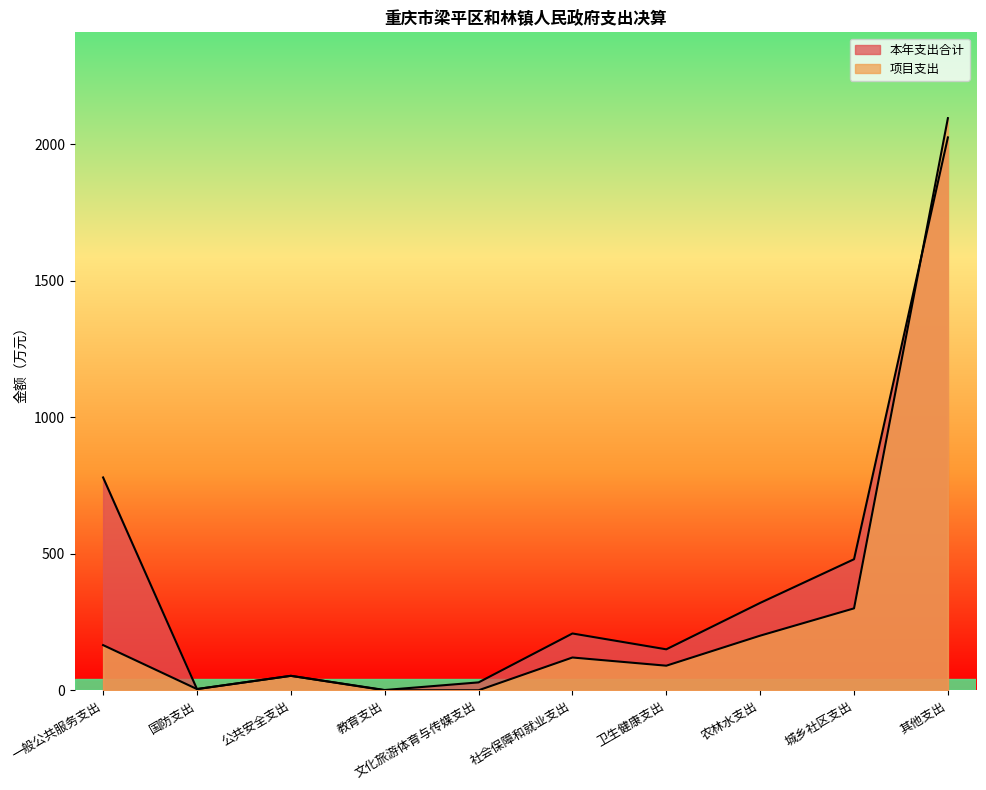

List the series in order of their overall mean, highest first.

本年支出合计, 项目支出